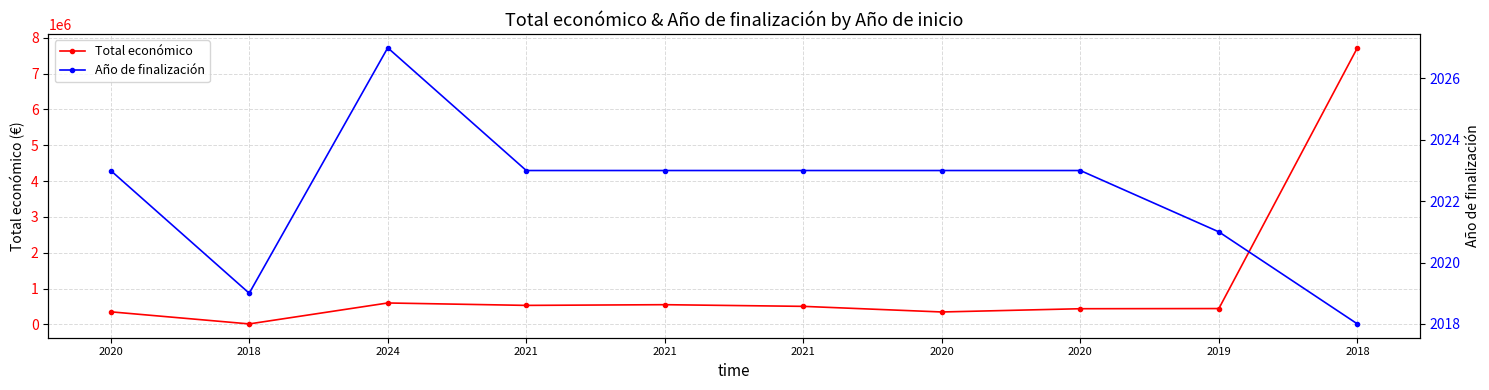

How many interior local valleys does the Total económico series have?

3